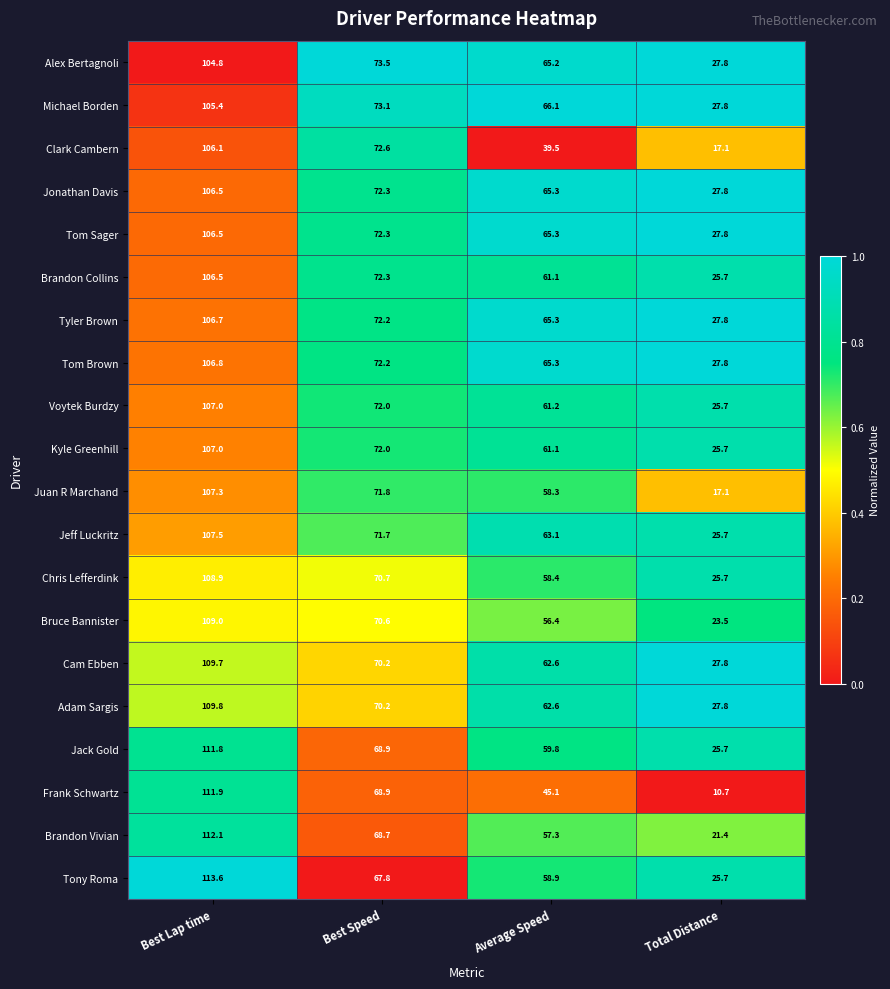

Is the value of Tom Brown at Best Lap time greater than the value of Jack Gold at Best Lap time?

No